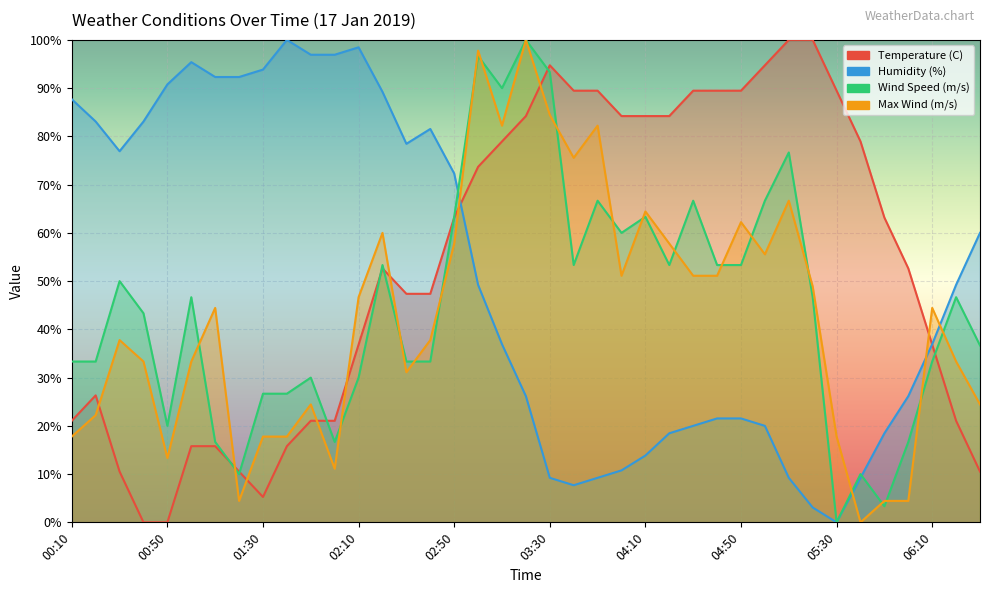

How many data points in Max Wind (m/s) are above 44?

20